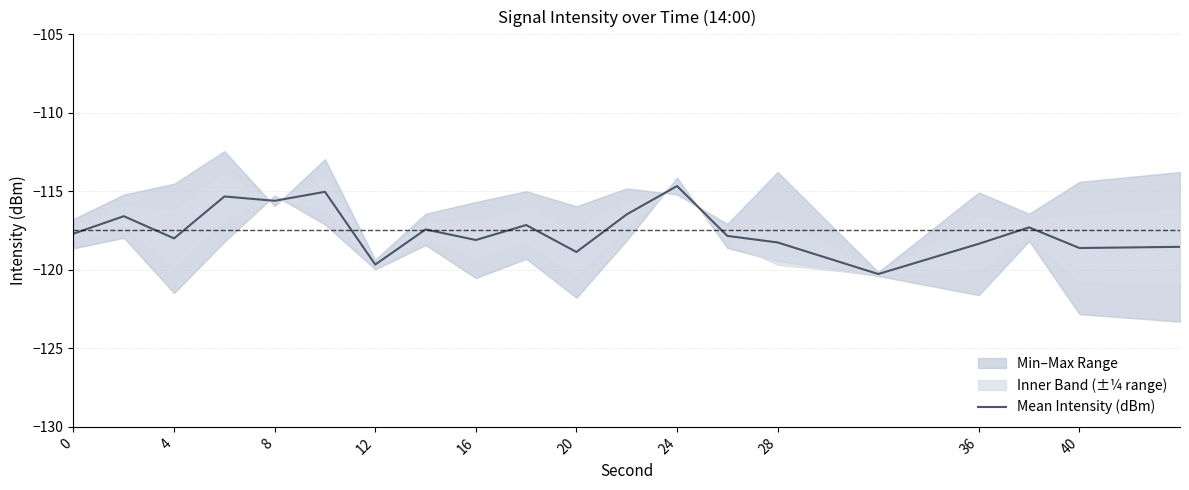

Is it true that Mean Intensity (dBm) equals -118.6 at 40?

True